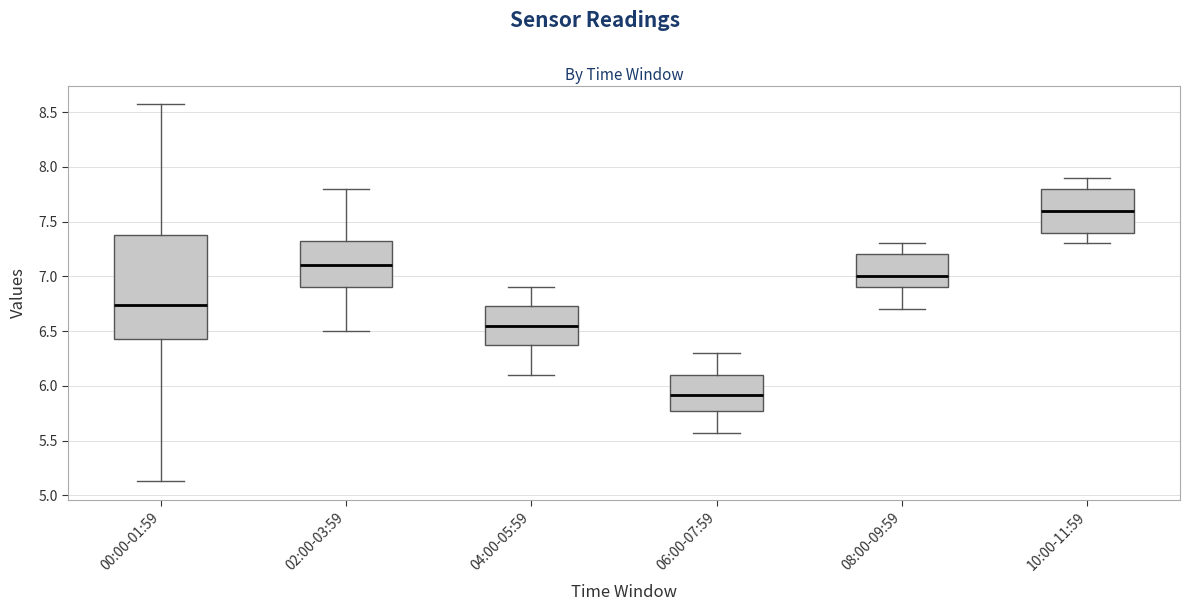

Reading left to right, read every box against the y-axis: the position of its median line, the range the box covers, and the ends of its whiskers. The values are not printed on the chart, so give them approximately, as read against the axis.

00:00-01:59: median 6.75, box 6.45 to 7.40, whiskers 5.15 to 8.55
02:00-03:59: median 7.10, box 6.90 to 7.35, whiskers 6.50 to 7.80
04:00-05:59: median 6.55, box 6.40 to 6.75, whiskers 6.10 to 6.90
06:00-07:59: median 5.90, box 5.75 to 6.10, whiskers 5.55 to 6.30
08:00-09:59: median 7.00, box 6.90 to 7.20, whiskers 6.70 to 7.30
10:00-11:59: median 7.60, box 7.40 to 7.80, whiskers 7.30 to 7.90